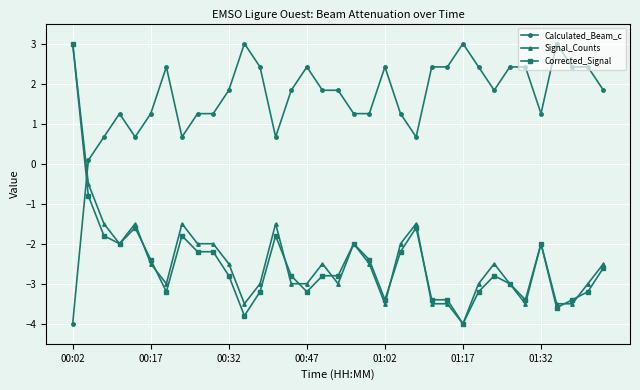

What is the highest value of the Corrected_Signal series?

3.0